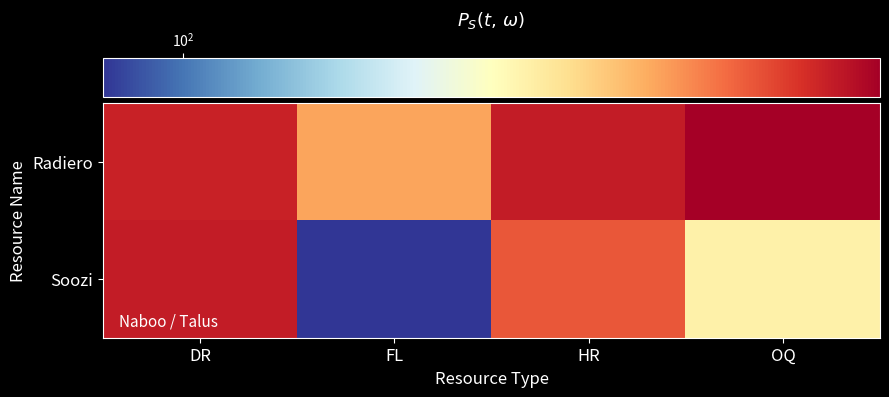

At which category is the sum across all series the highest?

DR